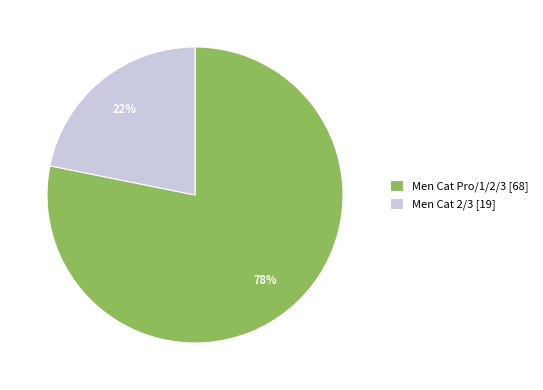

To the nearest percent, what percentage of the pie is Men Cat Pro/1/2/3?

78%